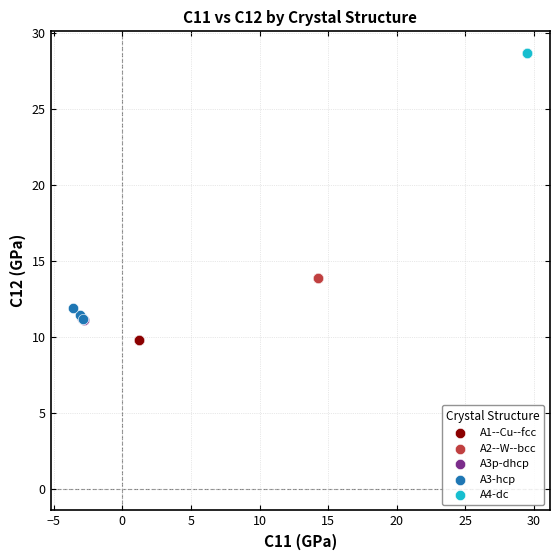

What are all the series names shown in the legend?

A1--Cu--fcc, A2--W--bcc, A3p-dhcp, A3-hcp, A4-dc